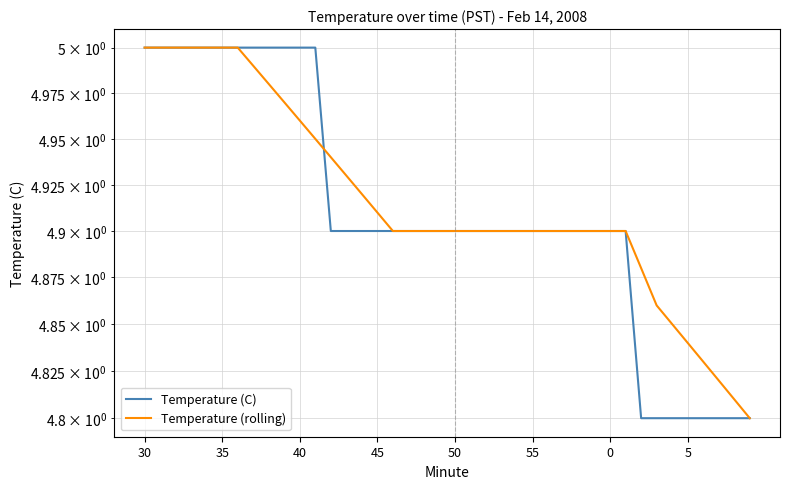

Which series has the largest range (max minus min)?

Temperature (C)